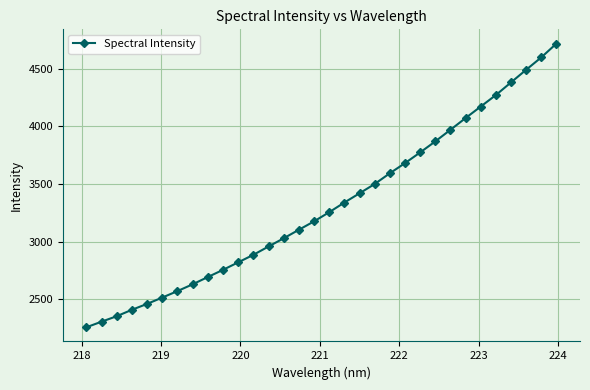

What is the value of the 17th point from the left?

3256.1